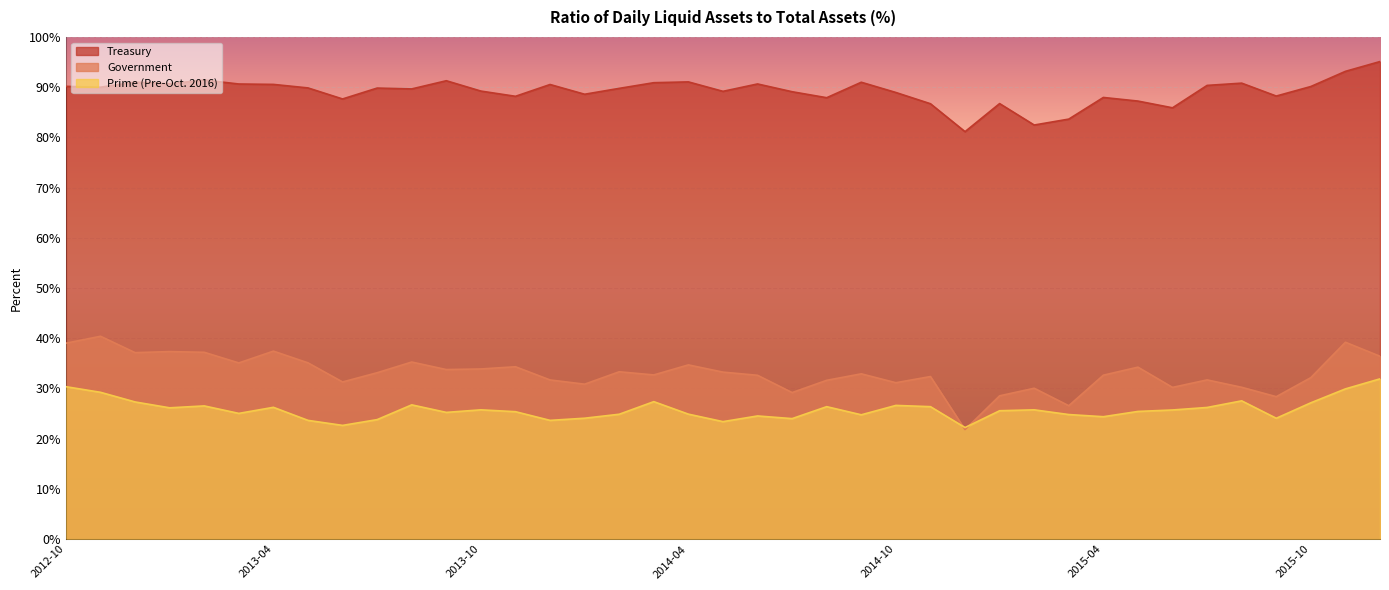

The Prime (Pre-Oct. 2016) series shows 13.0 at 2013-11. True or false?

False